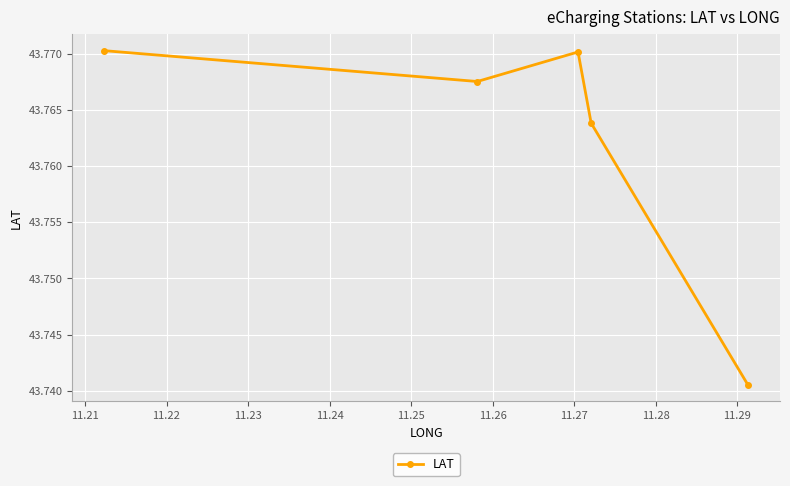

How many values are between 43 and 44?

5